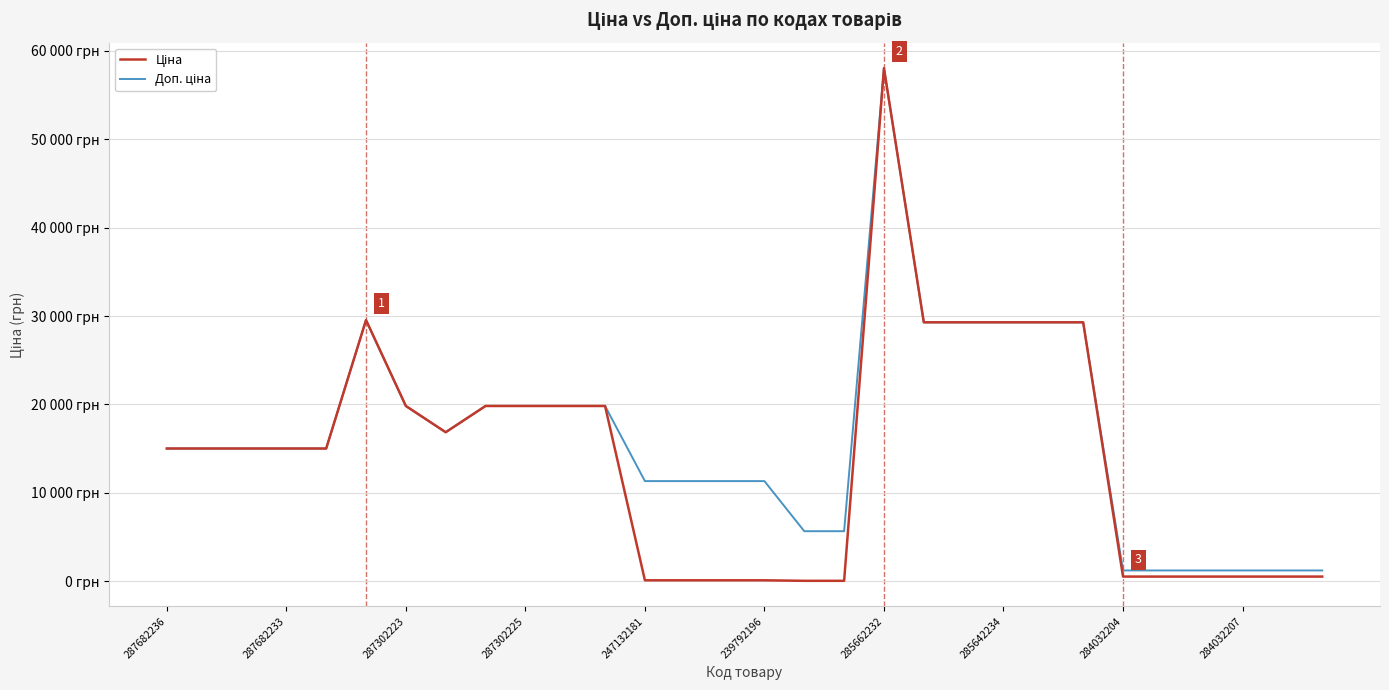

What is the difference between the second highest and second lowest values in the Доп. ціна series?

28321.8